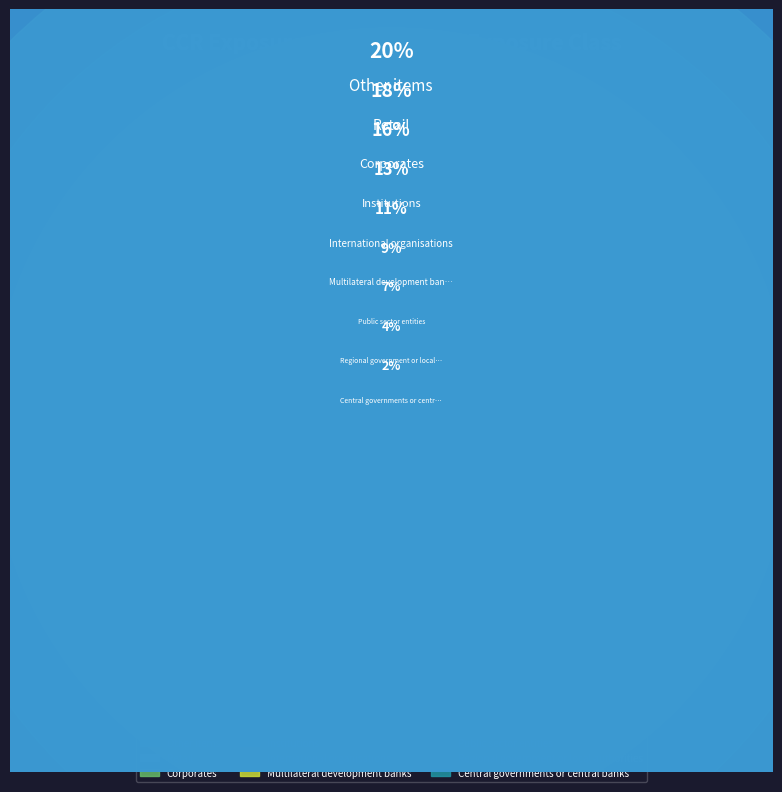

How many segments does this pie chart have?

9